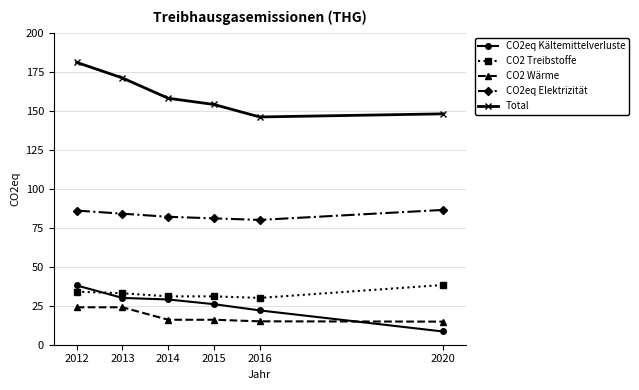

What is the minimum value for CO2eq Kältemittelverluste?

8.5